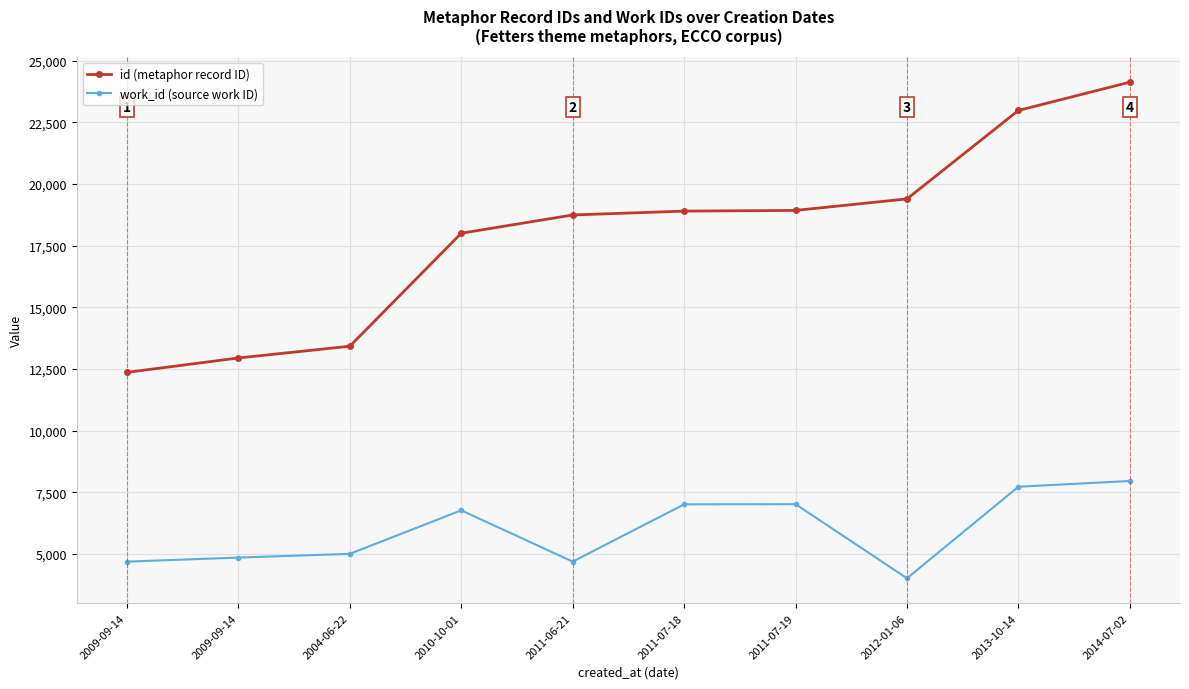

What are all the series names shown in the legend?

id (metaphor record ID), work_id (source work ID)